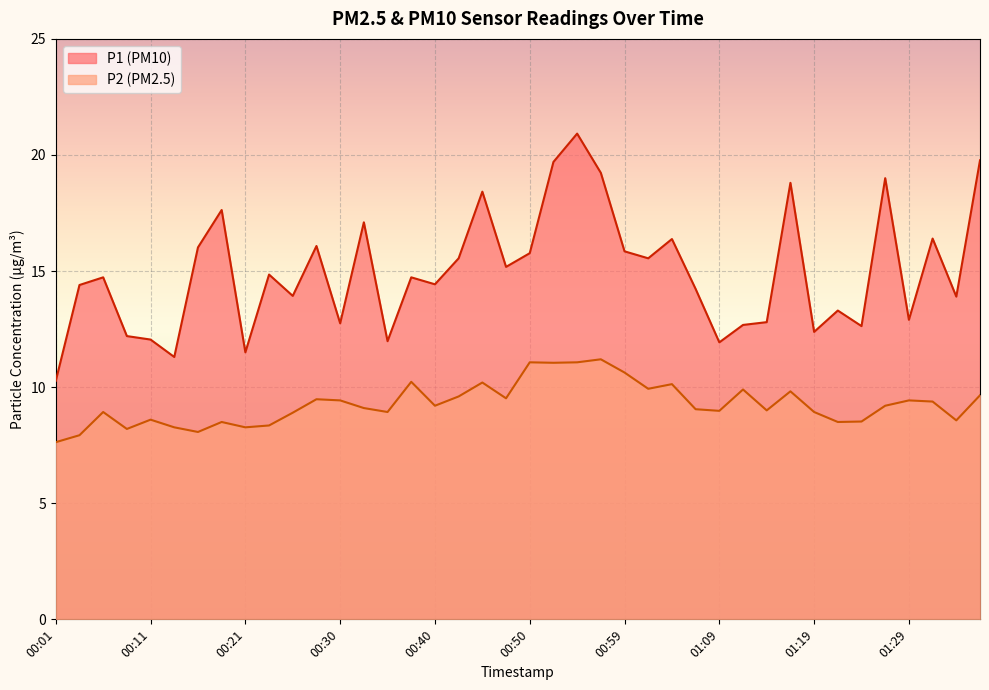

How many values in the P2 series exceed 9?

22